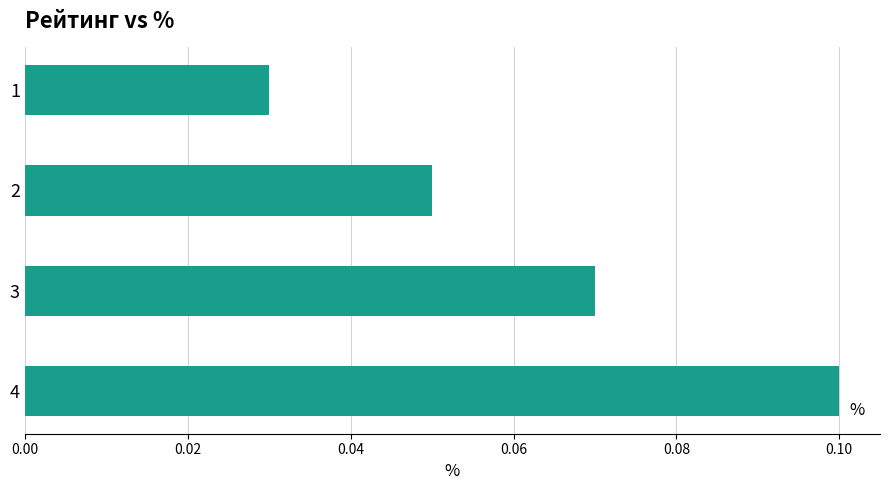

The chart shows a value of 0.1 at 2. True or false?

True